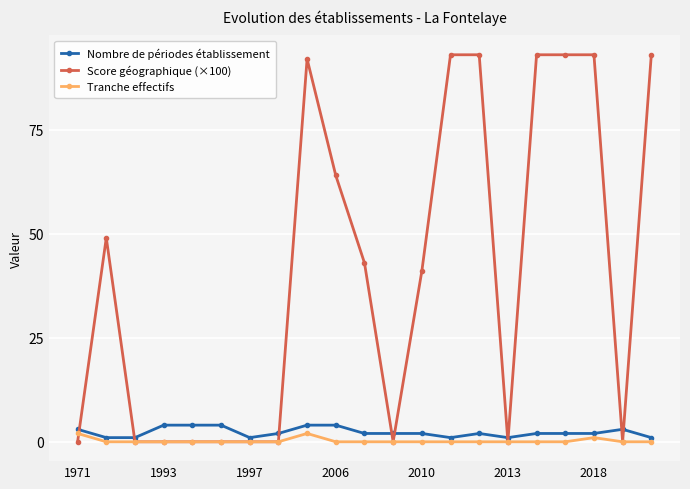

Which series has the widest spread of values?

Score géographique (×100)